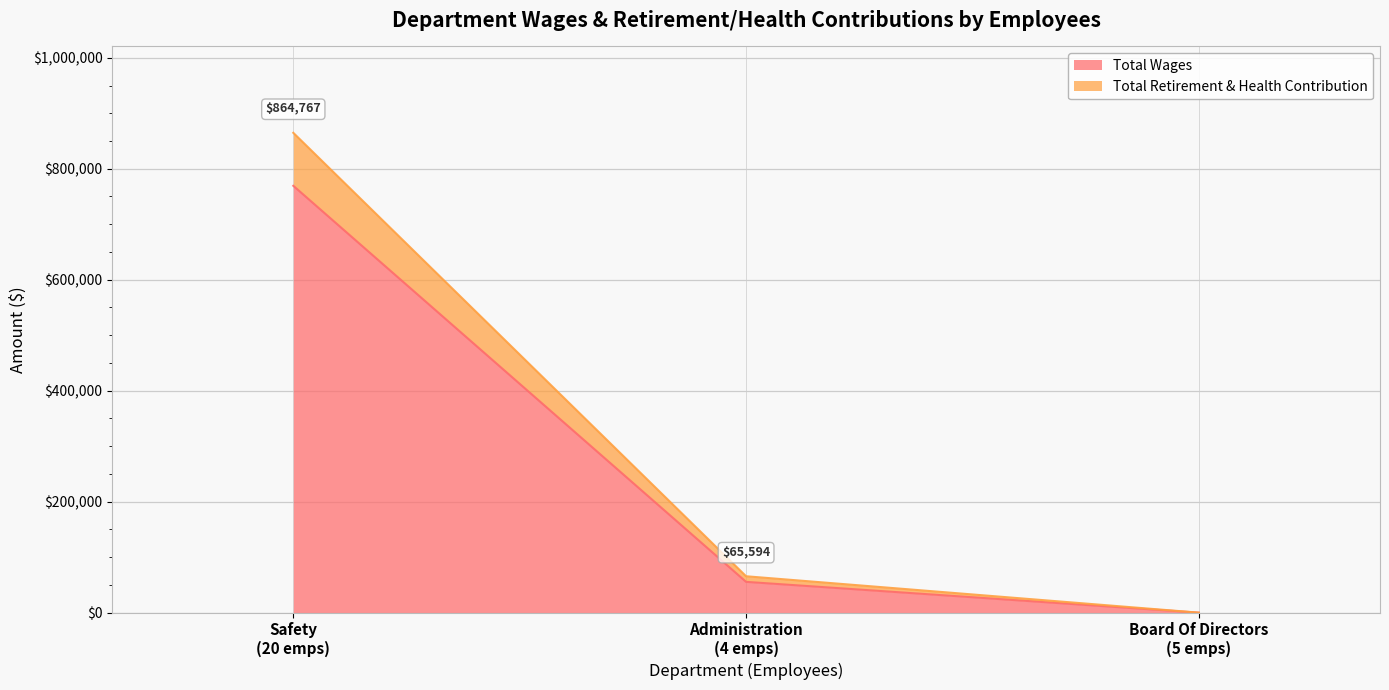

What is the average value of the Total Wages series?

274920